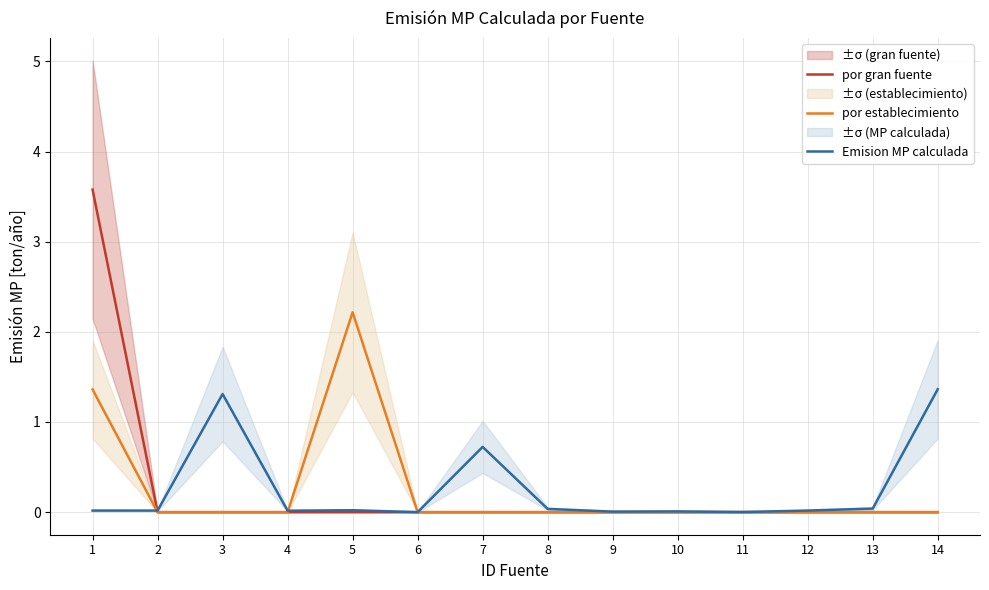

Reading left to right, extract all data points from this chart.

por gran fuente: 1=3.6	2=0.0	3=0.0	4=0.0	5=0.0	6=0.0	7=0.0	8=0.0	9=0.0	10=0.0	11=0.0	12=0.0	13=0.0	14=0.0
por establecimiento: 1=1.4	2=0.0	3=0.0	4=0.0	5=2.2	6=0.0	7=0.0	8=0.0	9=0.0	10=0.0	11=0.0	12=0.0	13=0.0	14=0.0
Emision MP calculada: 1=0.0	2=0.0	3=1.3	4=0.0	5=0.0	6=0.0	7=0.7	8=0.0	9=0.0	10=0.0	11=0.0	12=0.0	13=0.0	14=1.4